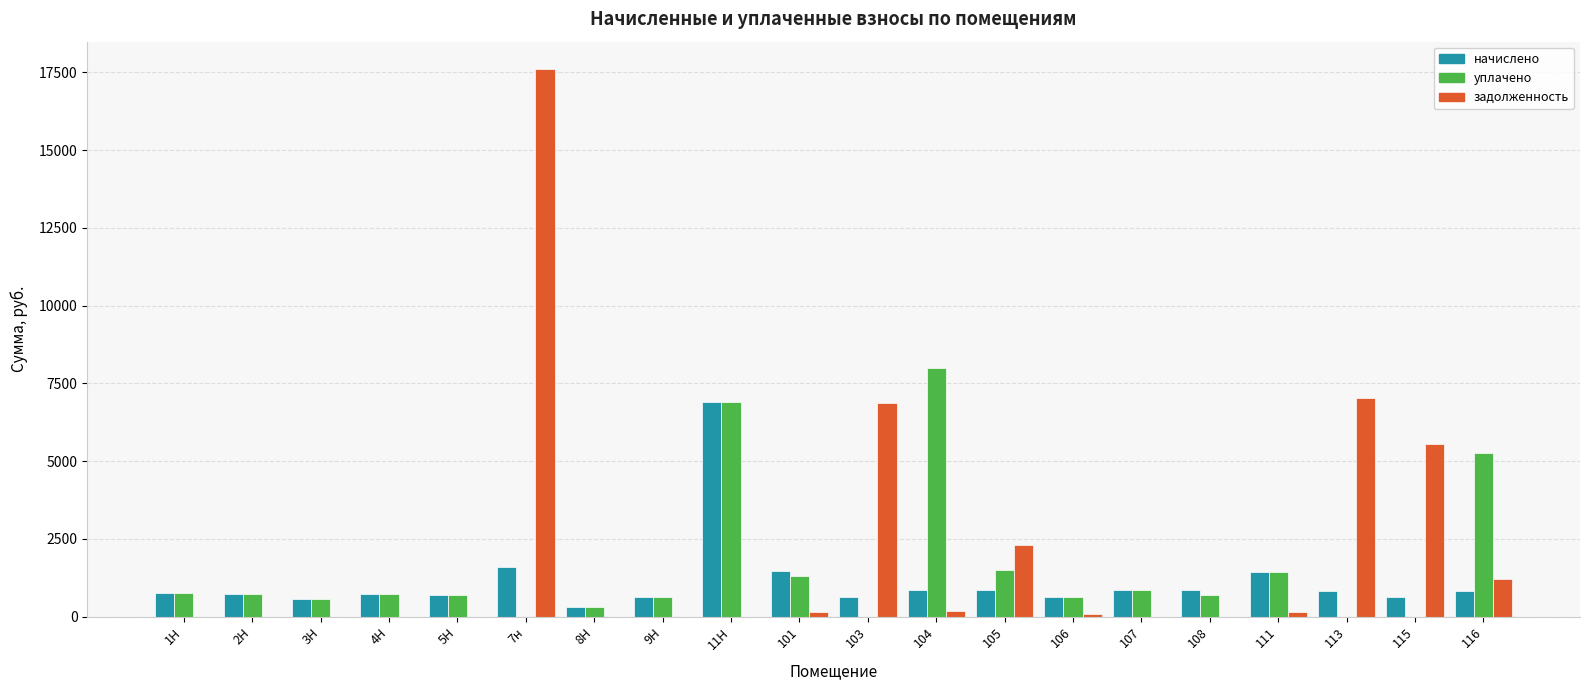

Is the value of задолженность at 107 greater than the value of уплачено at 5Н?

No